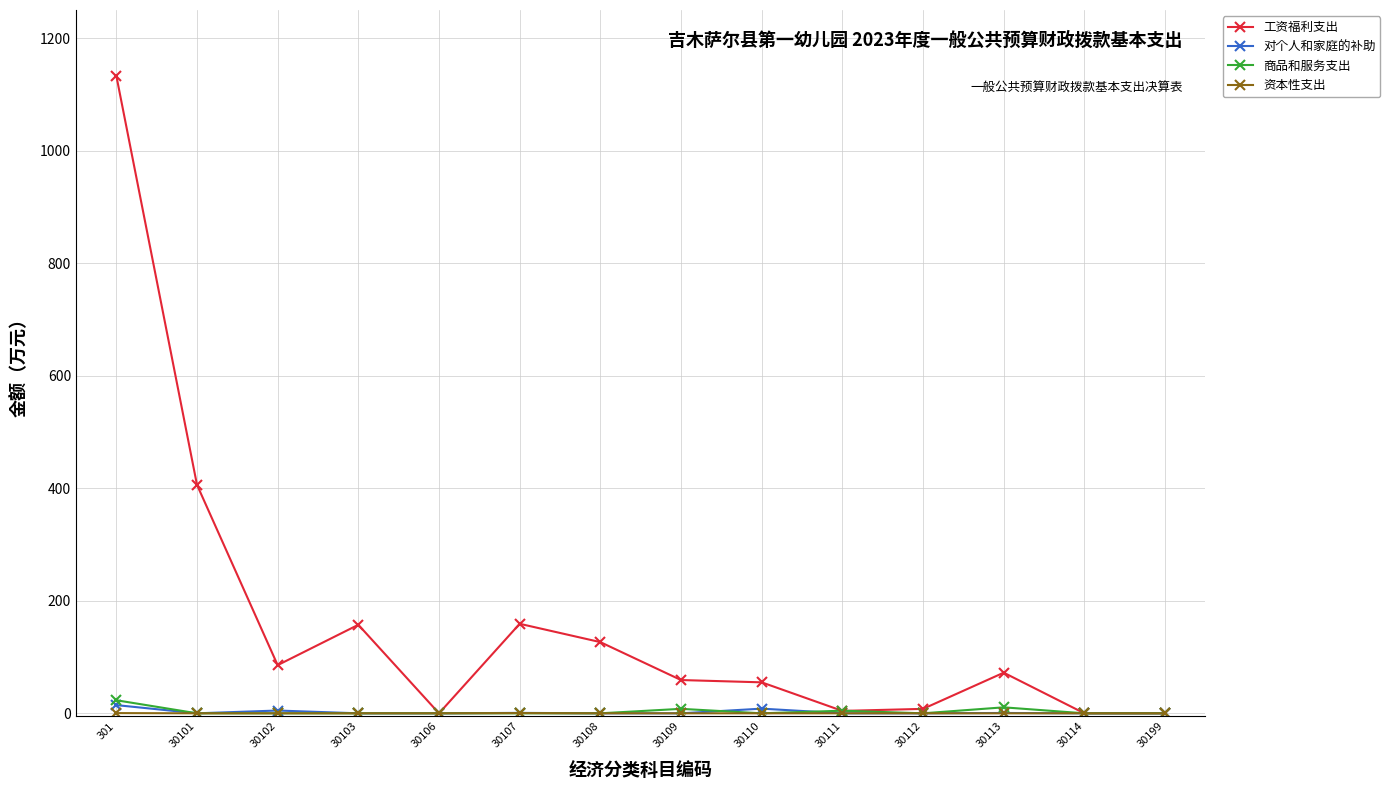

At which category is the sum across all series the highest?

301